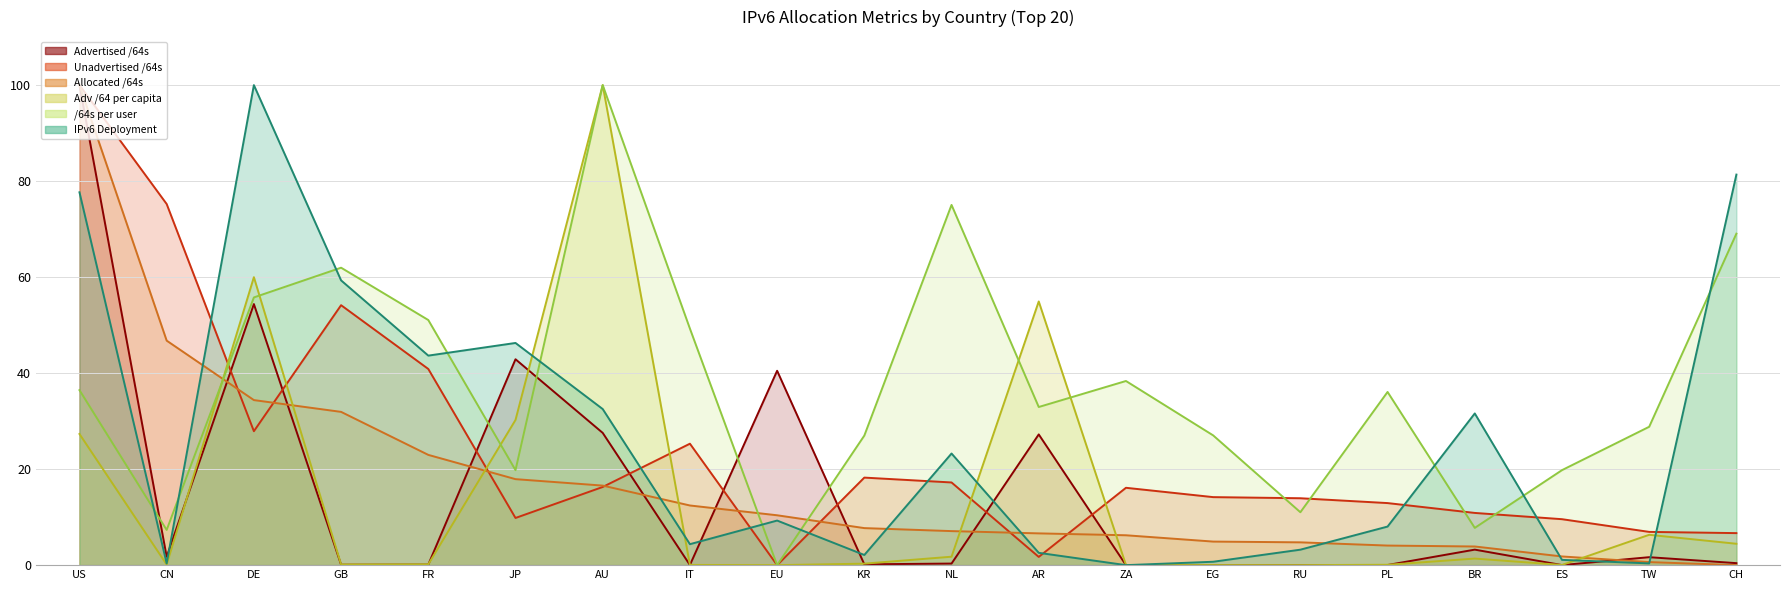

What is the sum of the /64s per user (line) values at GB and US?

98.4